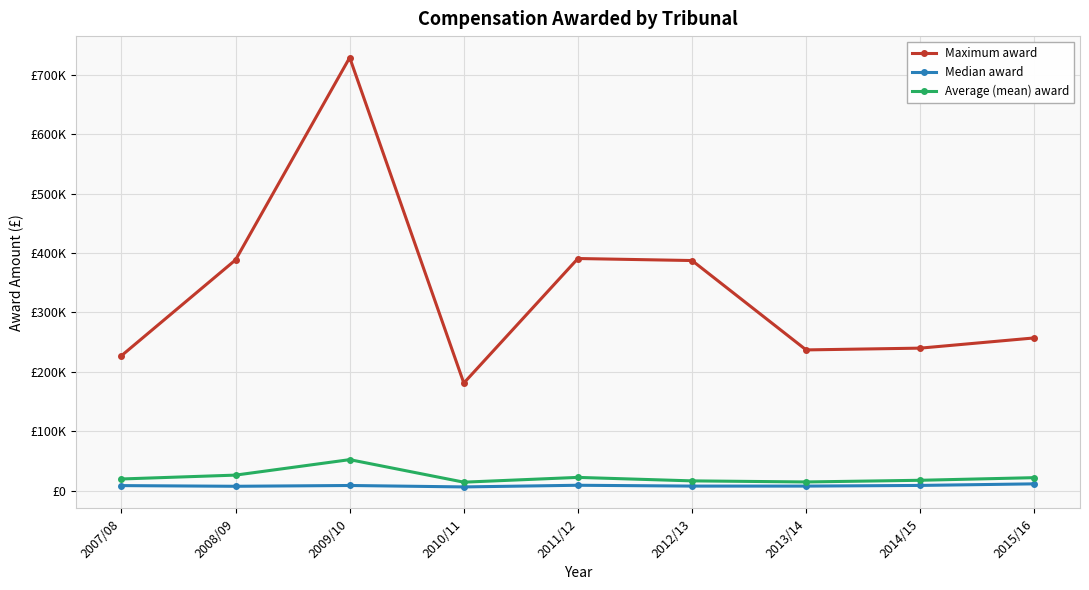

What are all the series names shown in the legend?

Maximum award, Median award, Average (mean) award